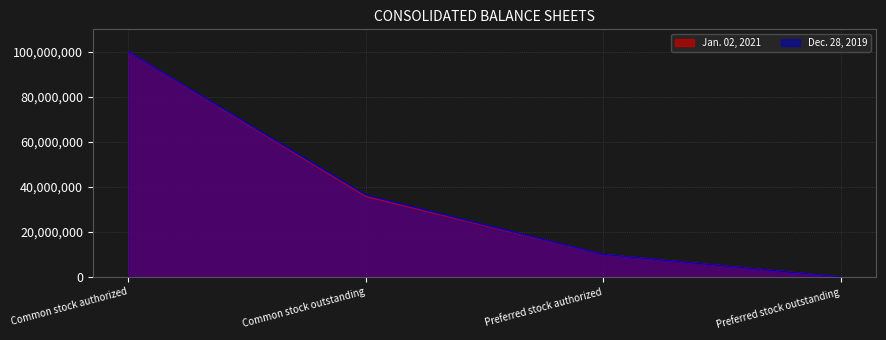

At which label does Dec. 28, 2019 first exceed 36351000?

Common stock authorized